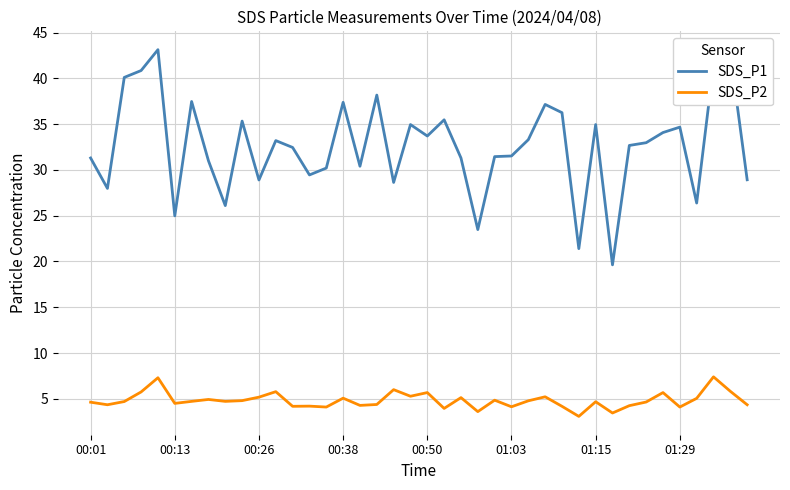

Which series has the largest range (max minus min)?

SDS_P1